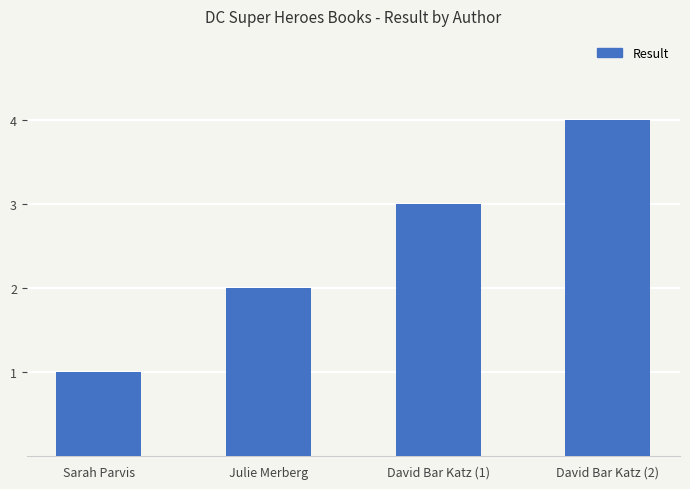

How many bars are there in total?

4